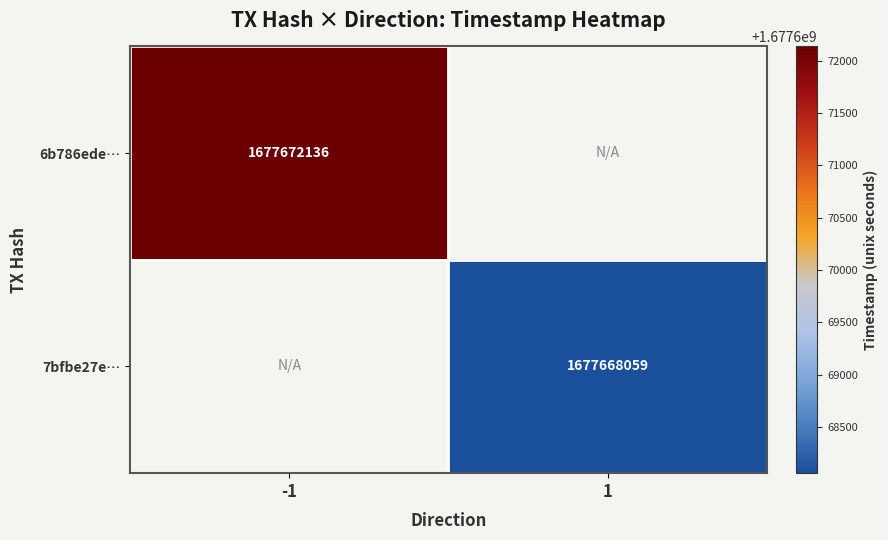

True or false: 6b786ede… has a value of 2523010488 at -1.

False